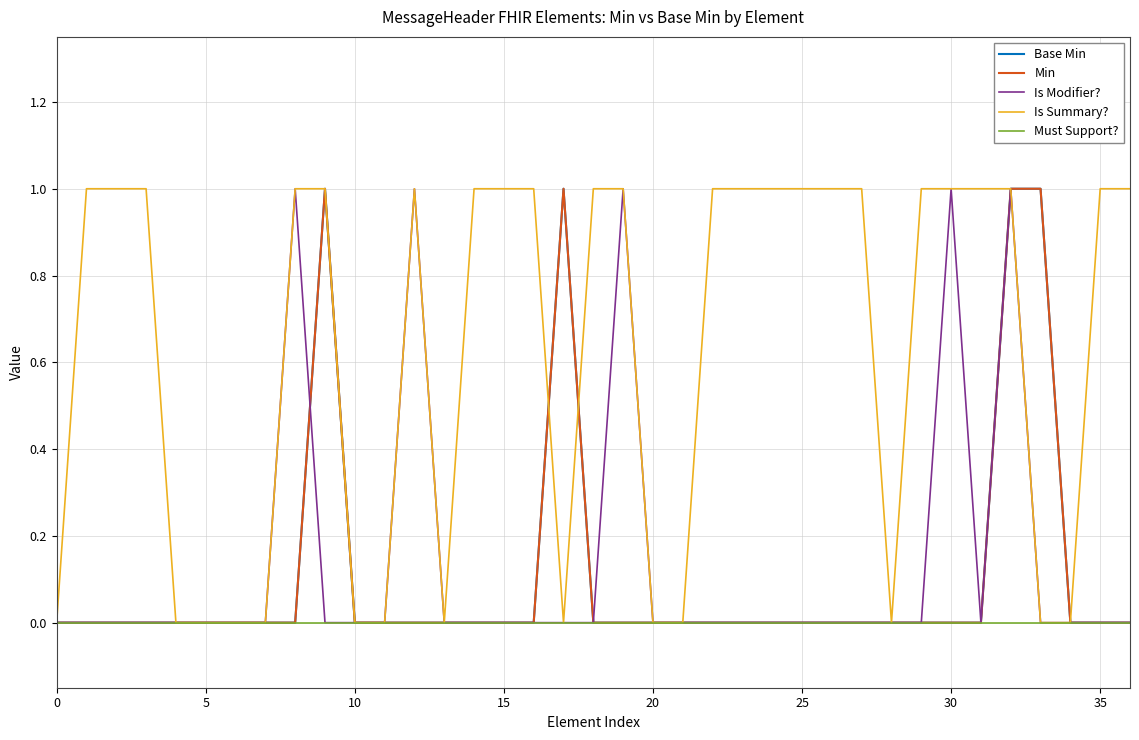

In Is Modifier?, how many points are higher than both neighbors (excluding endpoints)?

5